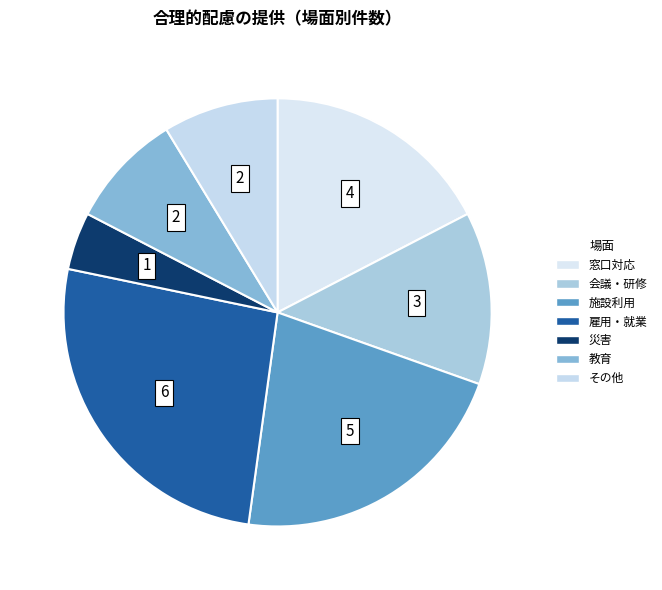

Count the number of slices in the pie.

7